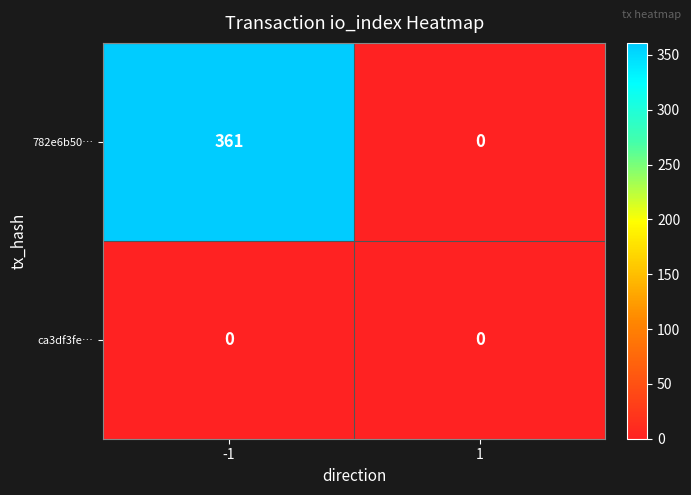

What is the sum of all 782e6b50… values?

361